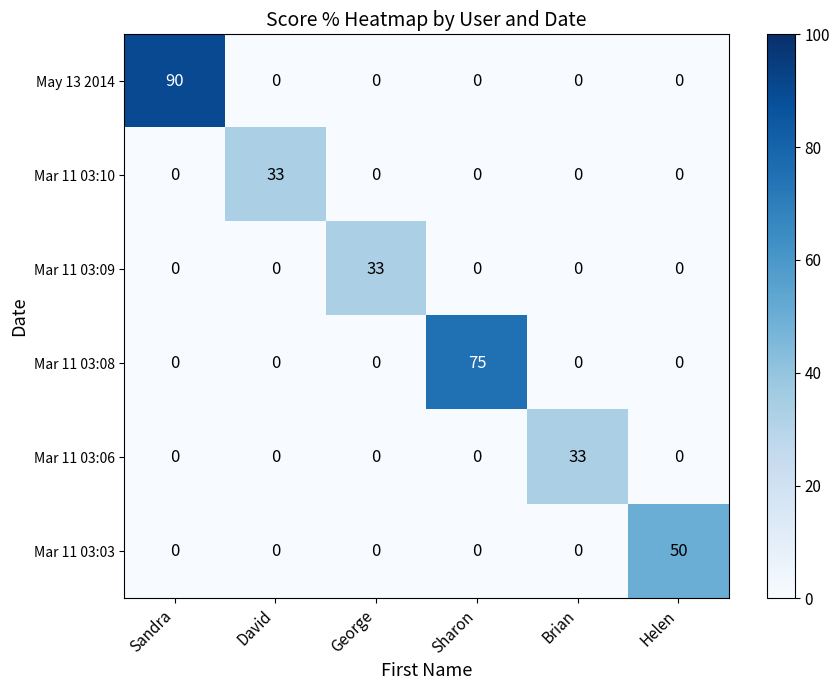

What is the difference between the maximum and minimum values in the Mar 11 03:03 series?

50